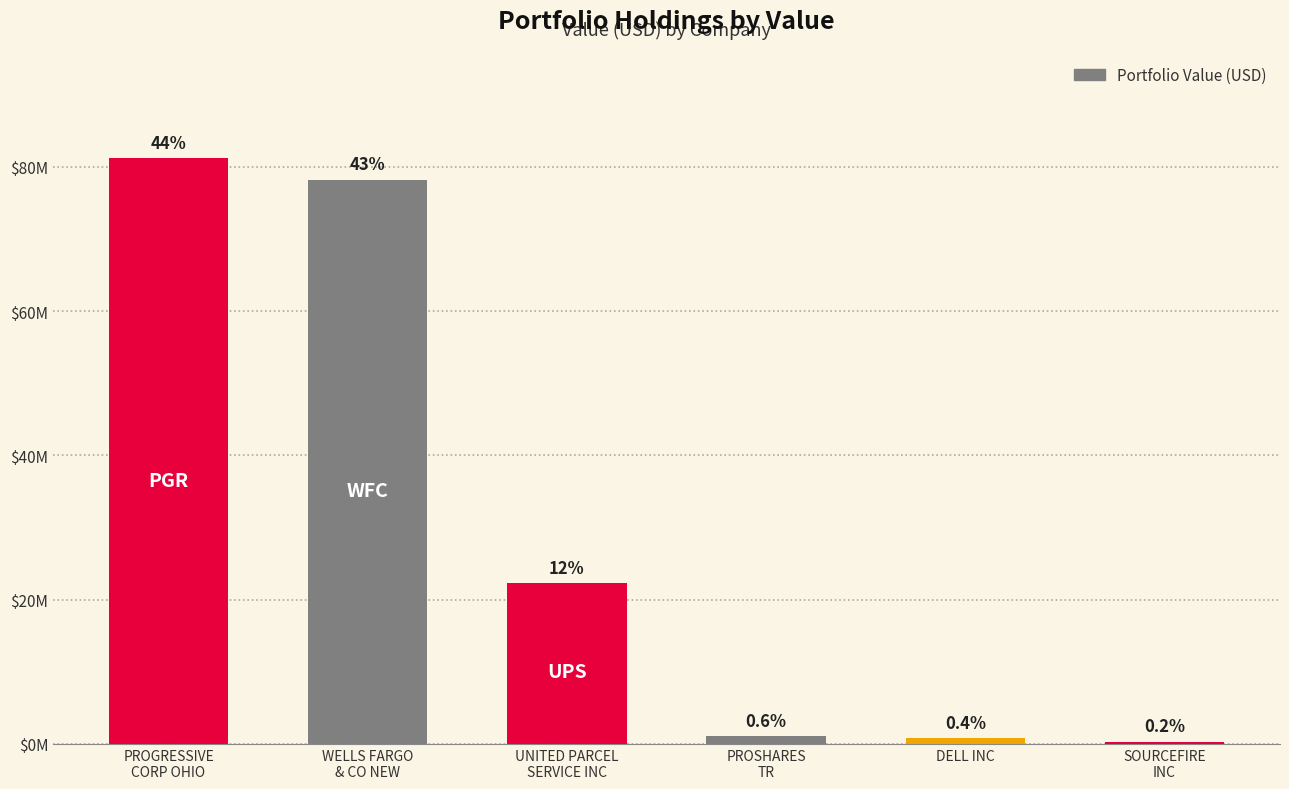

What is the change in value from WELLS FARGO
& CO NEW to PROSHARES
TR?

-77089000